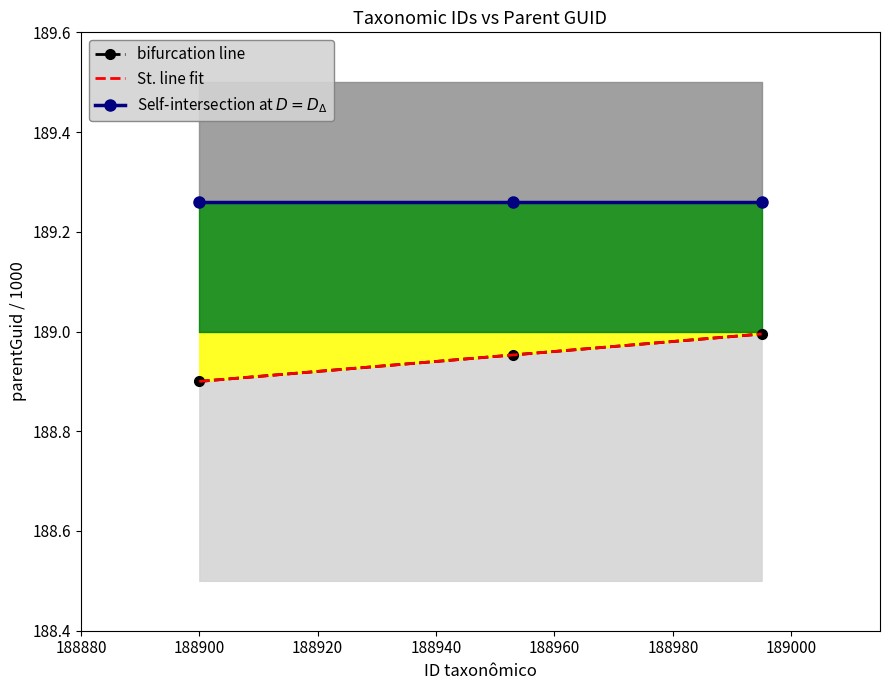

Reading right to left, what are all the values shown in this chart?

bifurcation line: 189.0	189.0	188.9
St. line fit: 189.0	189.0	188.9
Self-intersection at $D = D_\Delta$: 189.3	189.3	189.3